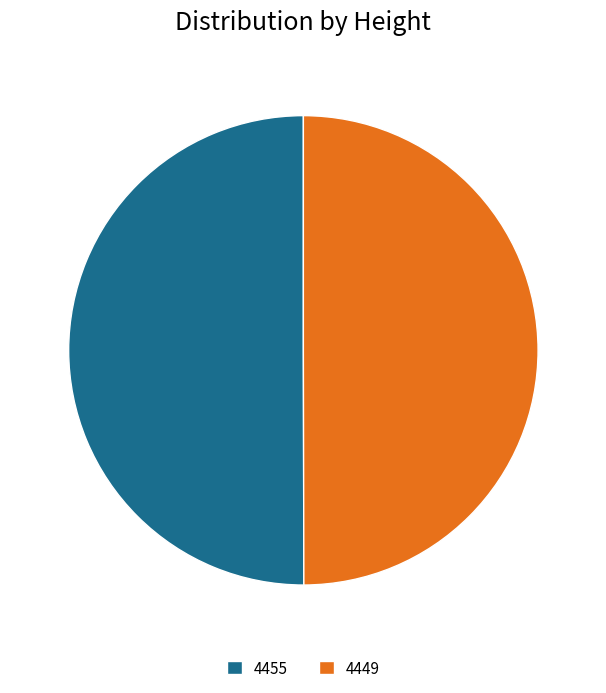

True or false: 4455 accounts for 62% of the total.

False